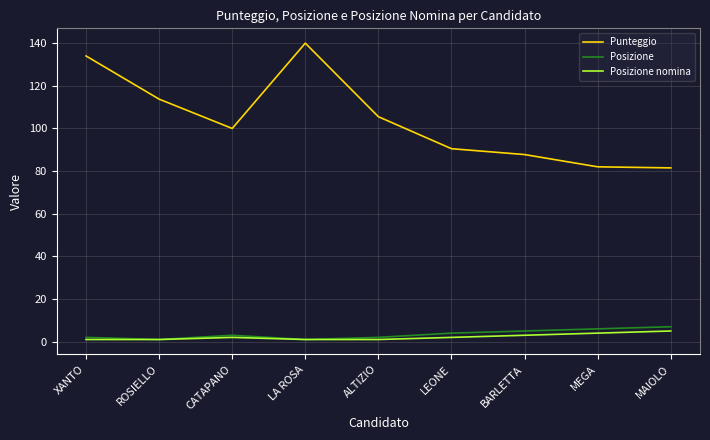

Which series has the widest spread of values?

Punteggio